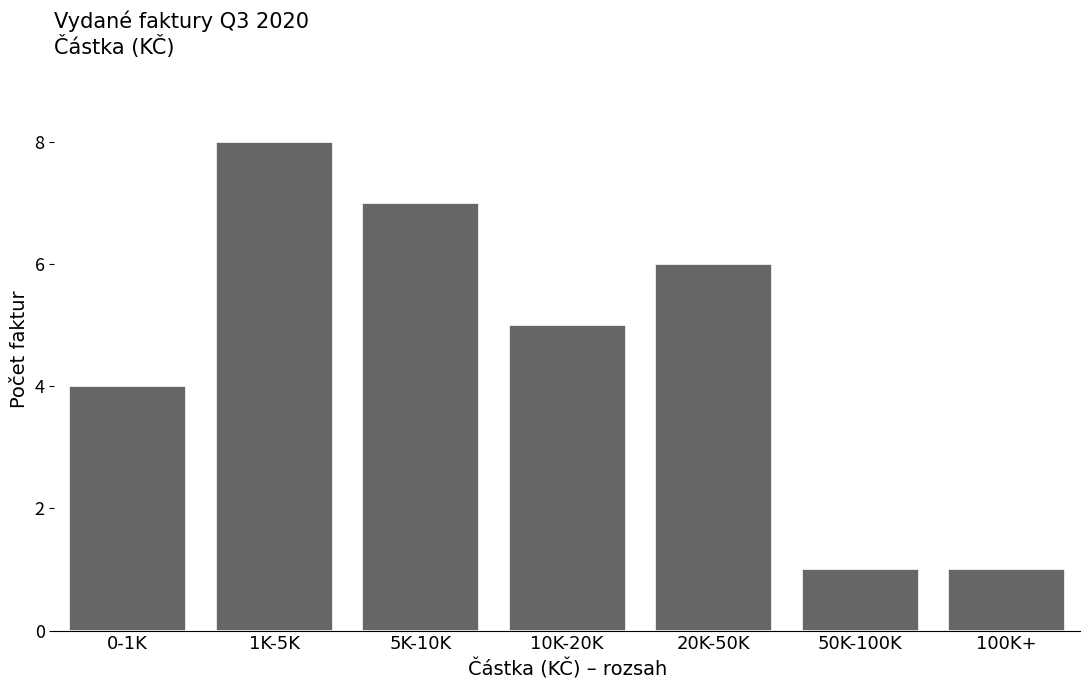

Reading left to right, what are all the values shown in this chart?

4	8	7	5	6	1	1